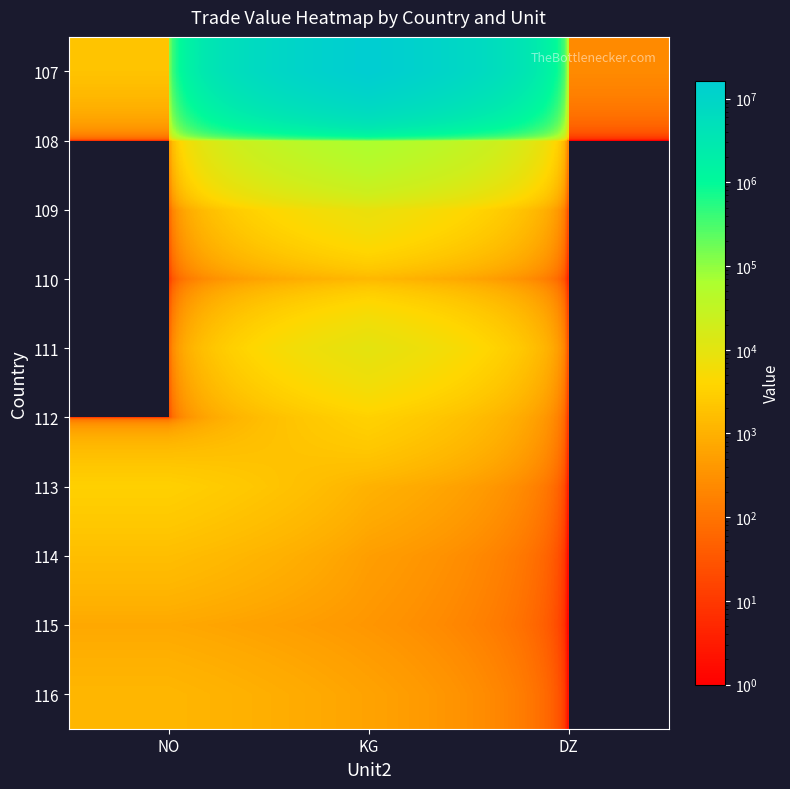

Reading right to left, list all the values displayed in this chart.

107: DZ=242	KG=16254018	NO=1976
108: DZ=0	KG=63170	NO=0
109: DZ=0	KG=8100	NO=0
110: DZ=0	KG=1300	NO=0
111: DZ=0	KG=9736	NO=0
112: DZ=0	KG=3350	NO=0
113: DZ=0	KG=1029	NO=3173
114: DZ=0	KG=504	NO=1625
115: DZ=0	KG=374	NO=720
116: DZ=0	KG=596	NO=1237